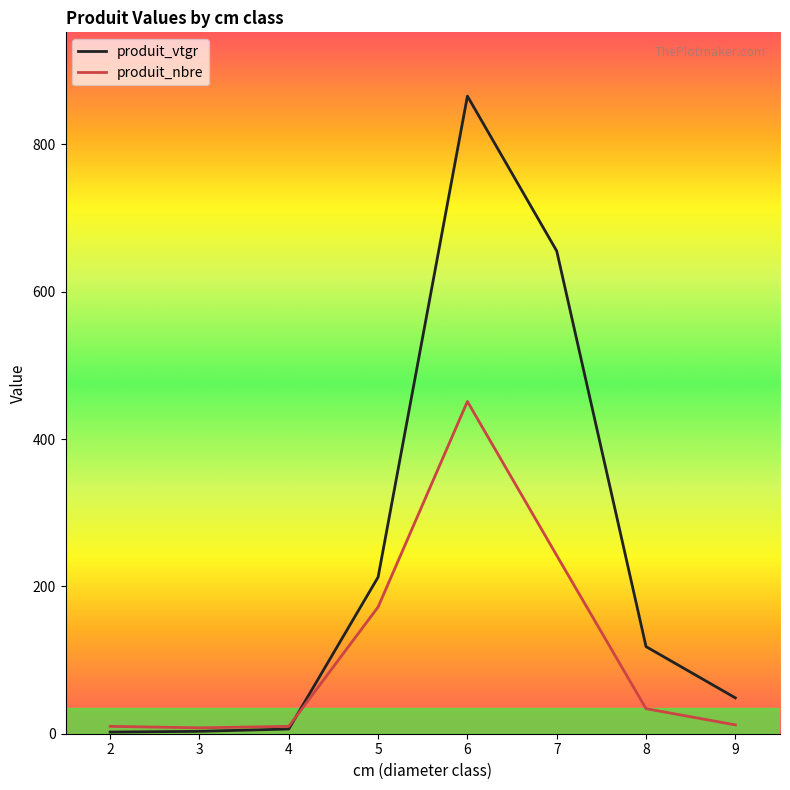

What is the approximate value of produit_vtgr at 4?

6.4